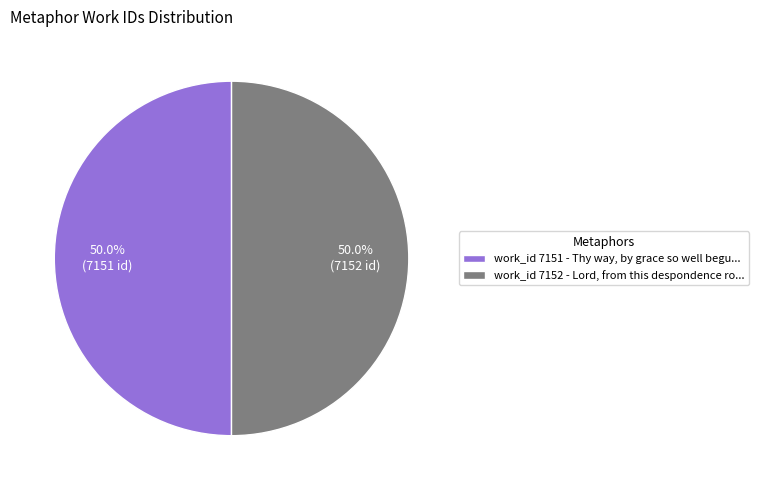

Is the sum of work_id 7152 - Lord, from this despondence ro... and work_id 7151 - Thy way, by grace so well begu... greater than half?

Yes